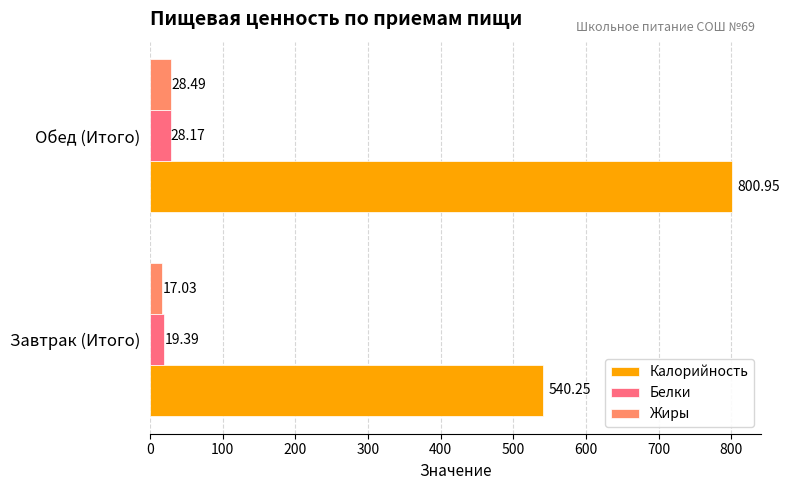

What is the sum of all Жиры values?

45.5